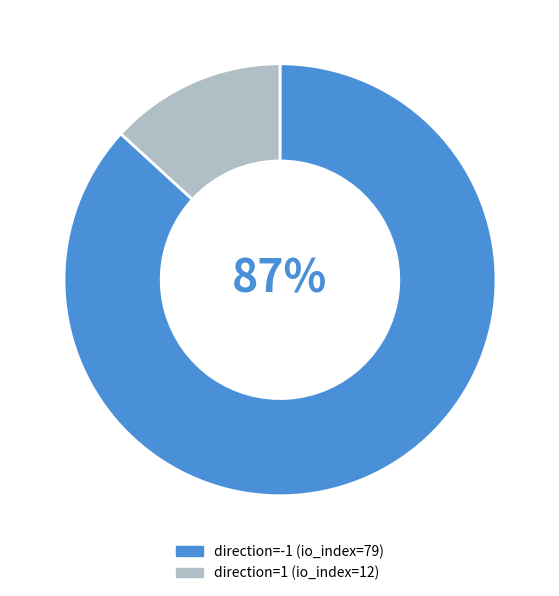

What is the smallest slice in the pie chart?

direction=1 (io_index=12)